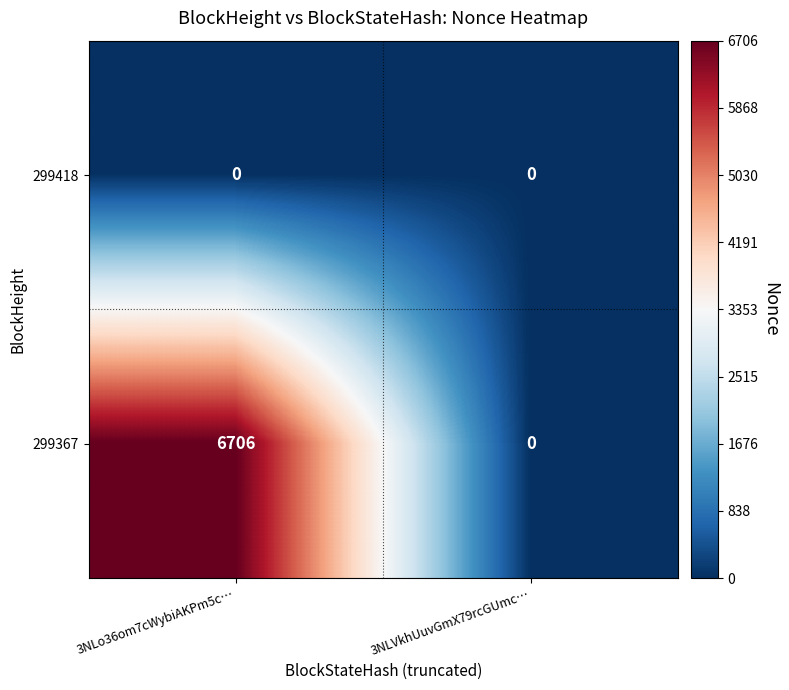

How many distinct data groups are displayed?

2